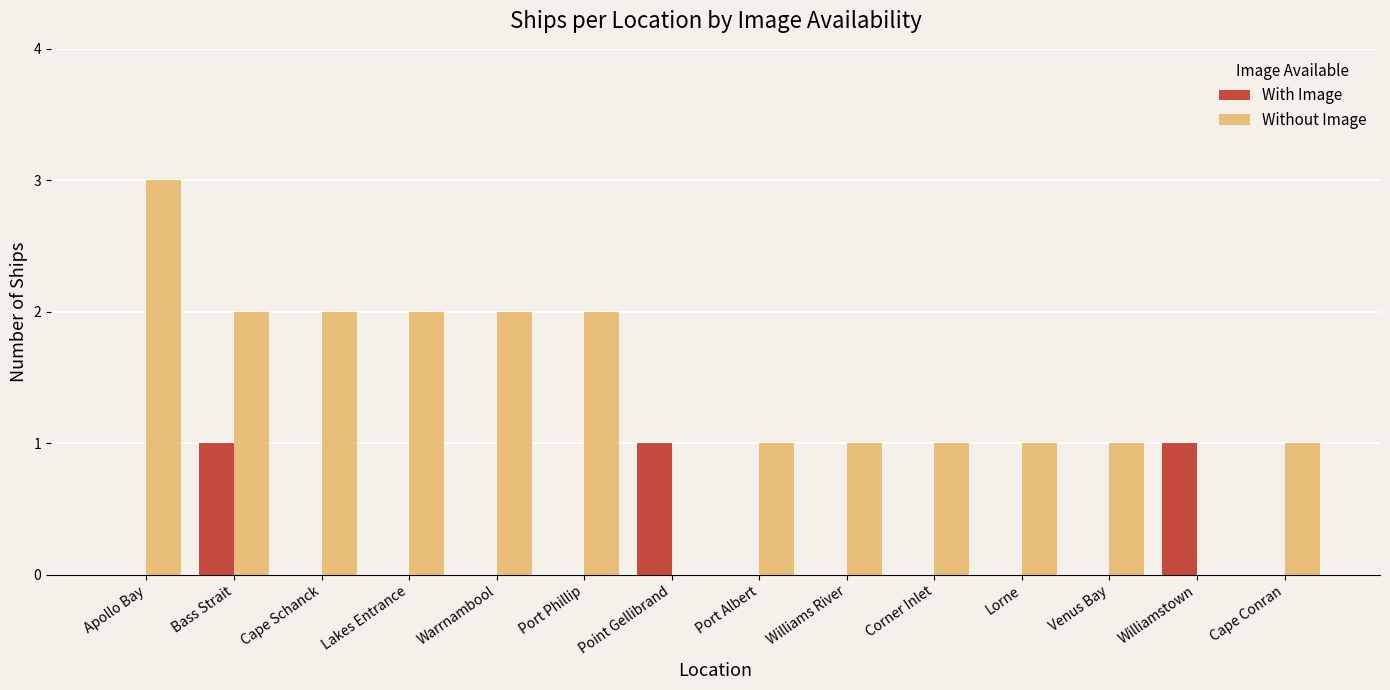

How many groups of bars are there?

14